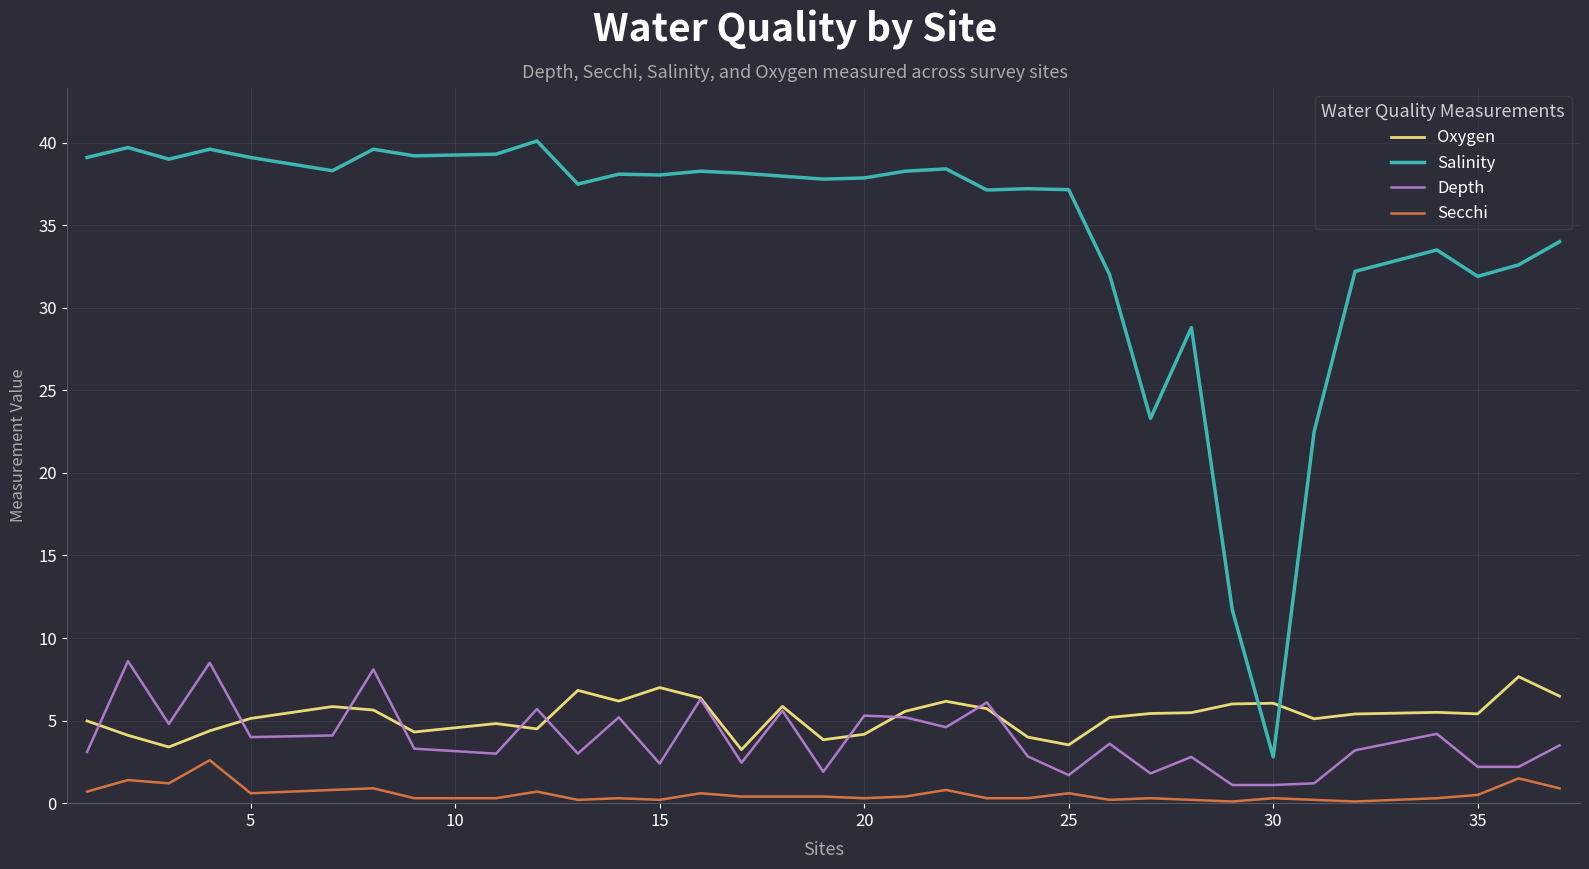

Which series has the widest spread of values?

Salinity